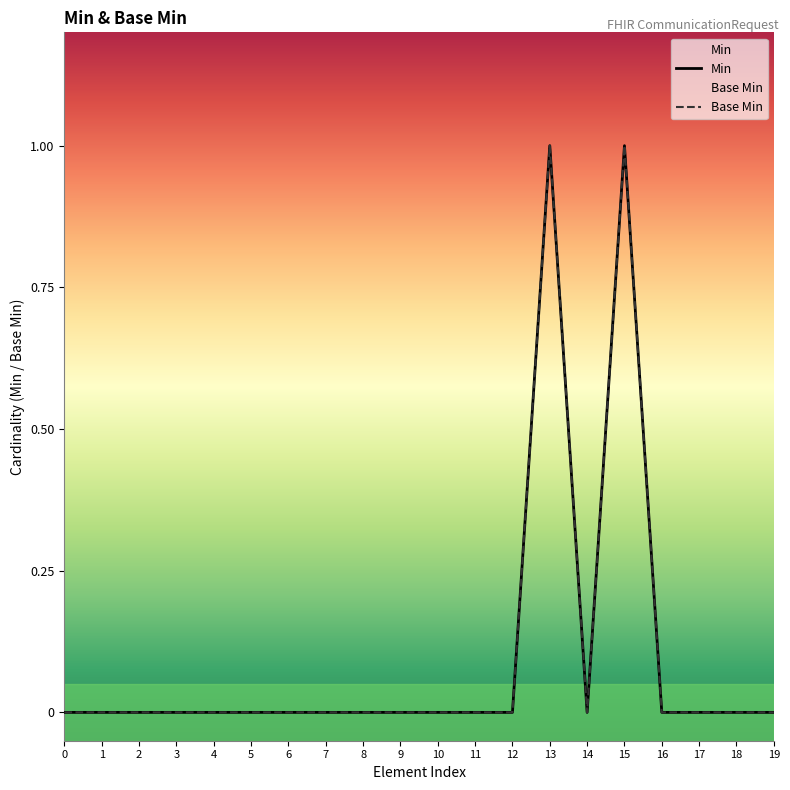

True or false: Base Min and Min intersect in this chart.

False